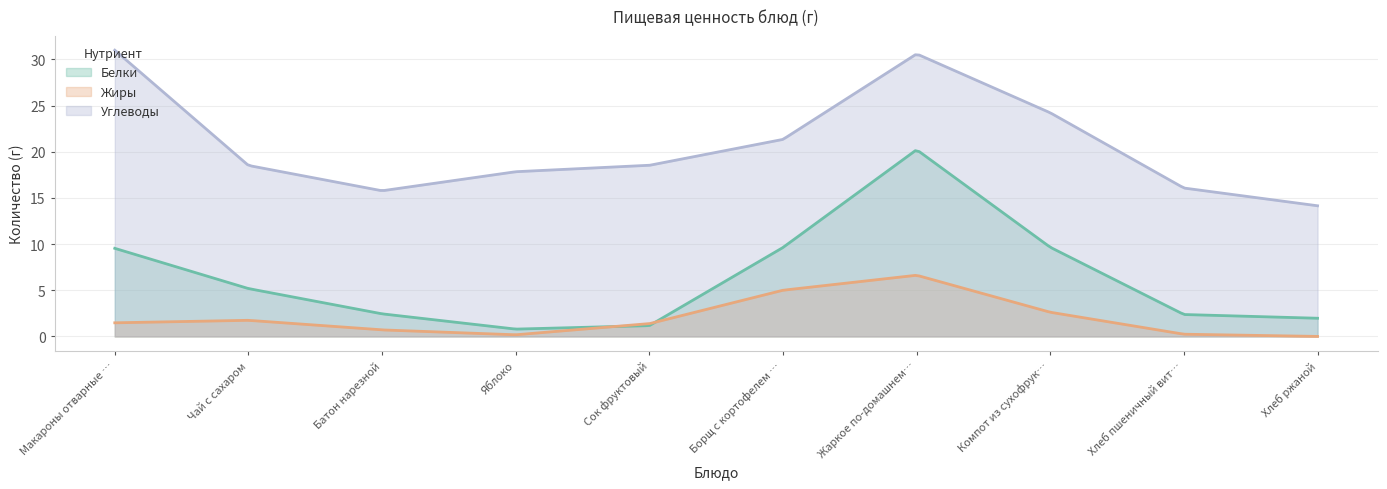

Which series has the largest total across all categories?

Углеводы